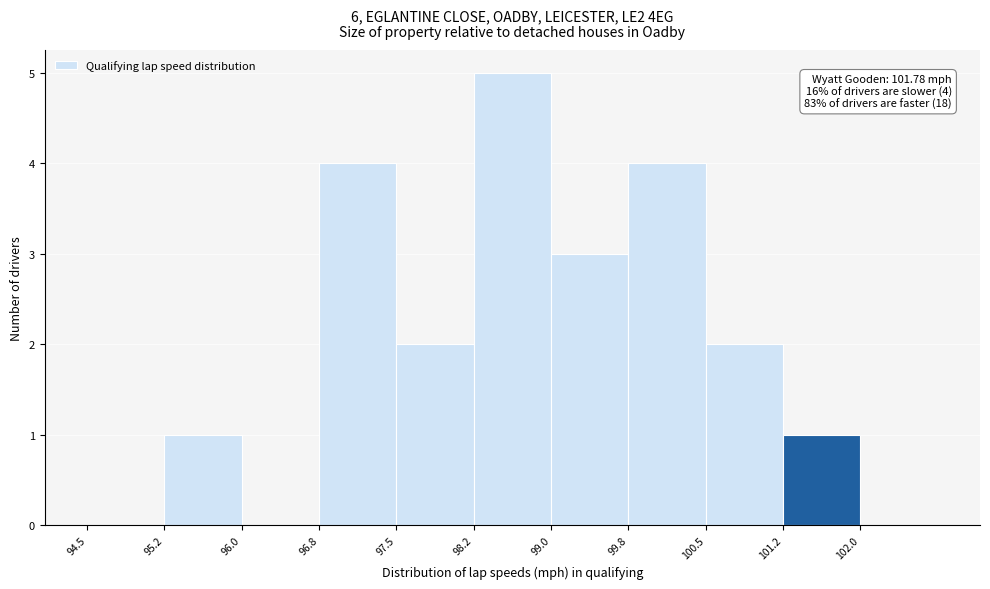

Which range on the x-axis has the tallest bar?

98.25 to 99.00